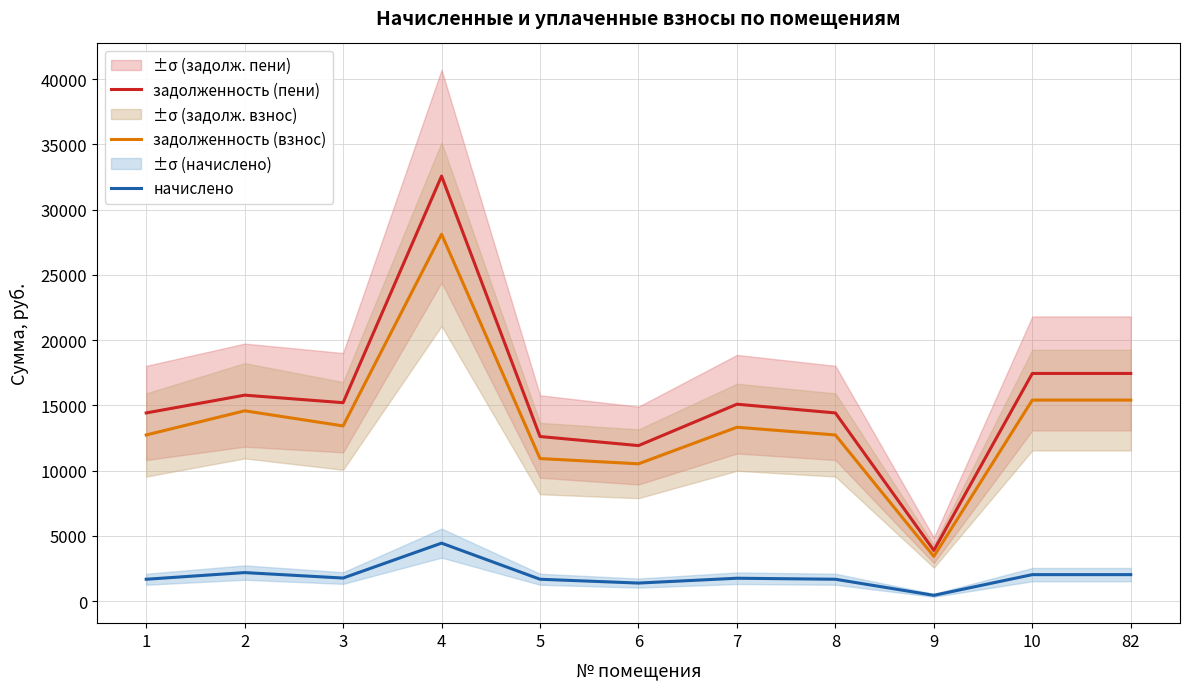

Read the задолженность (взнос) value at 10.

15408.0